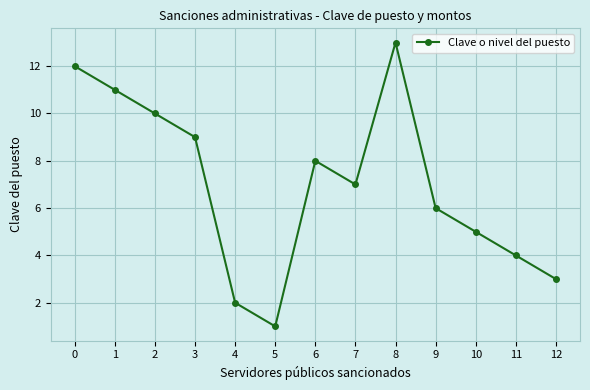

What is the ratio of the value at 2 to the value at 1?

0.9